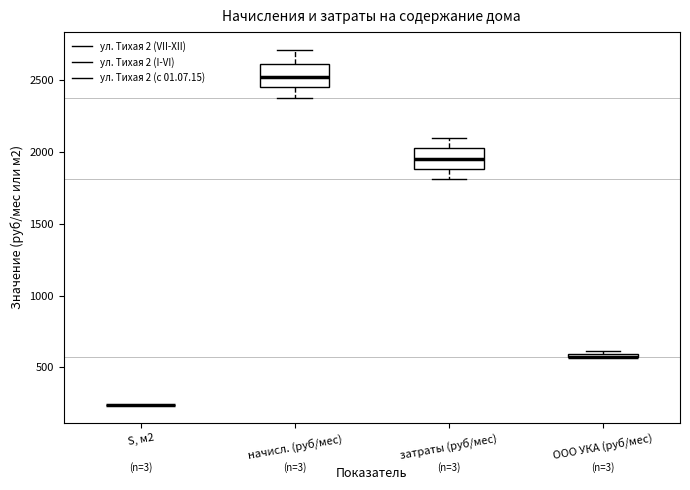

Where is the upper edge of the box for затраты (руб/мес) on the y-axis? The values are not printed on the chart, so give them approximately, as read against the axis.

2000